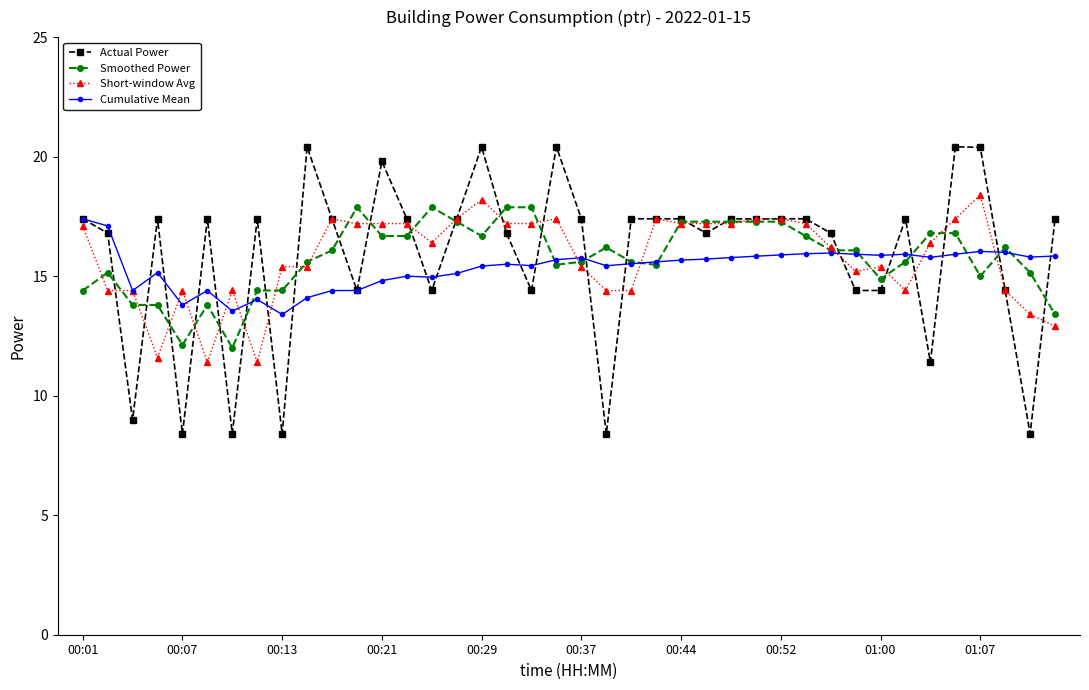

What is the value of the Actual Power point at the 20th from the left?

20.4